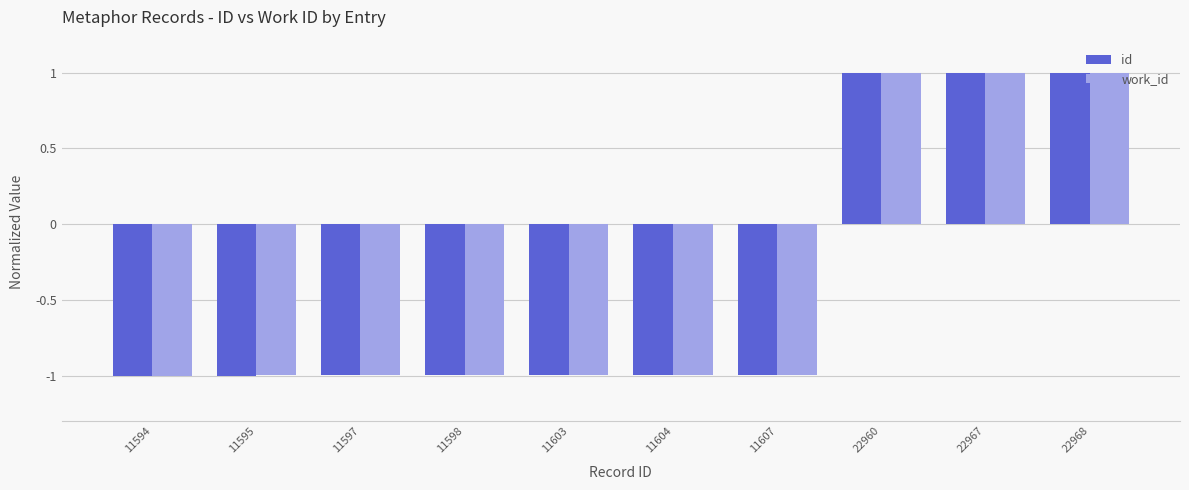

What is the greatest value displayed?

1.0